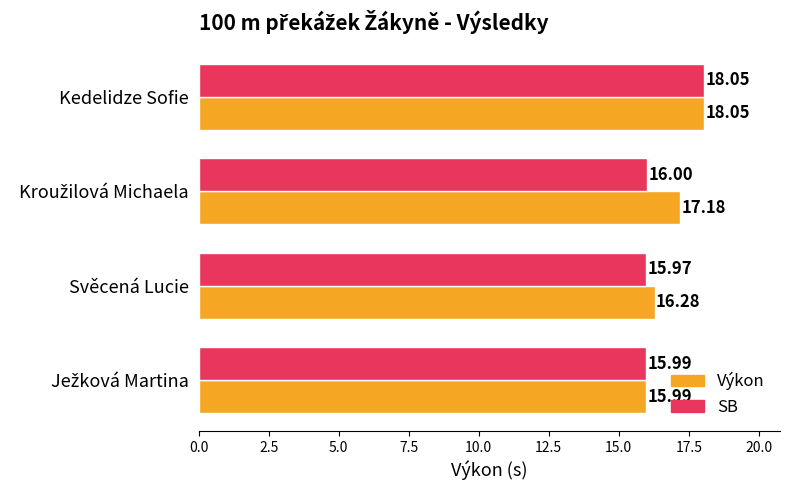

Which series has the largest total across all categories?

Výkon